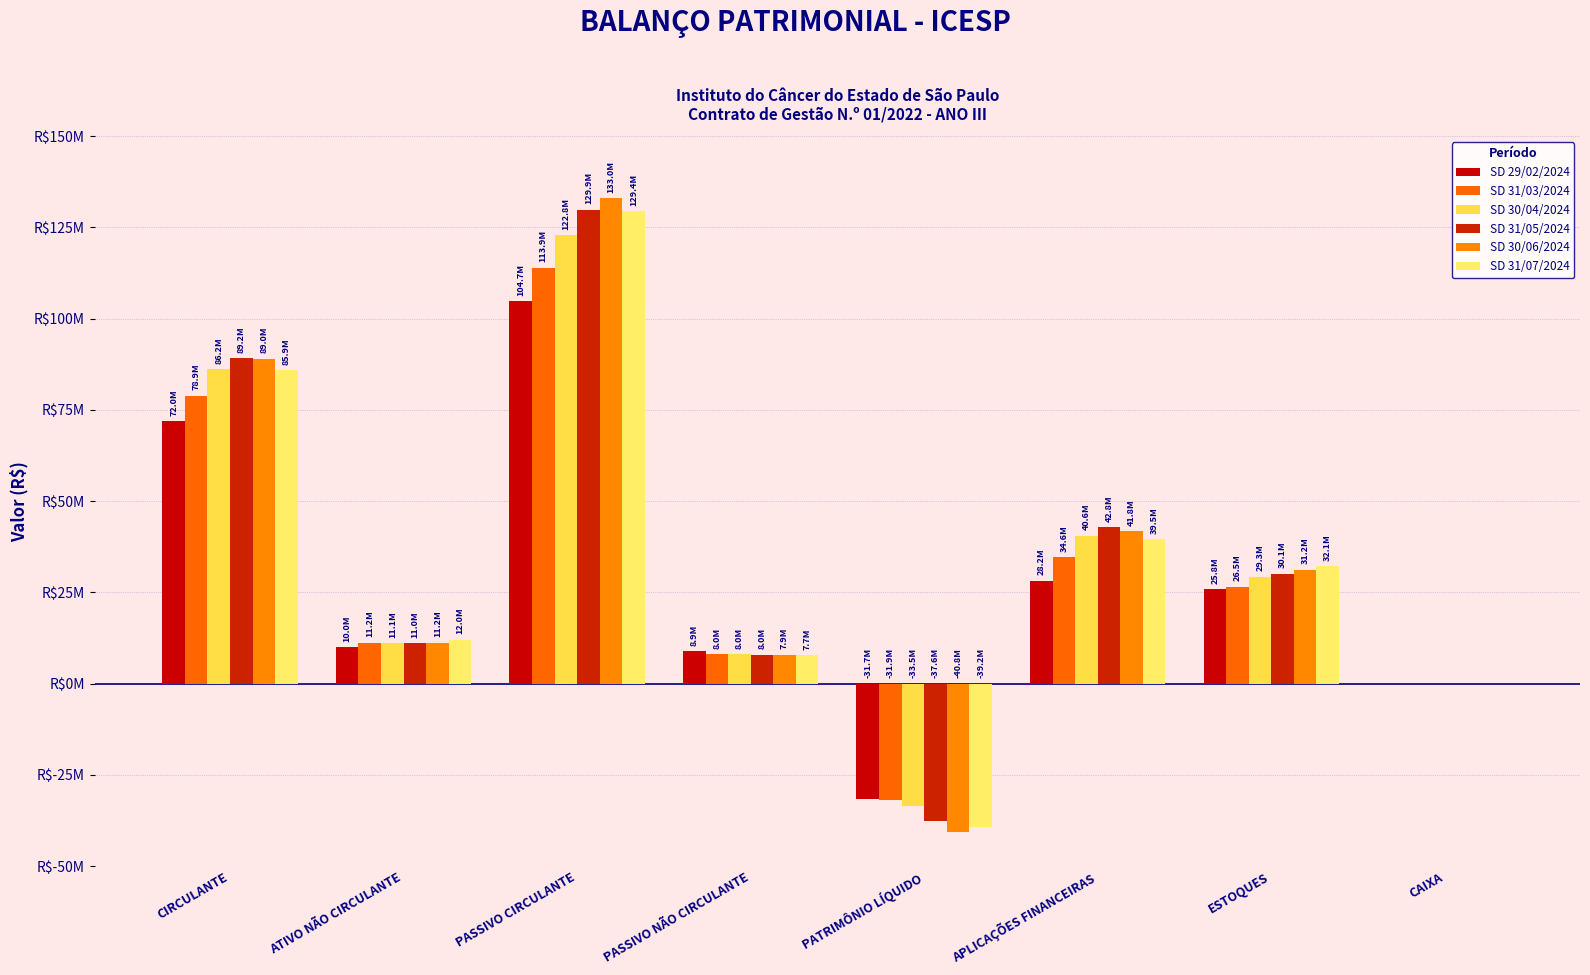

Rank the categories by SD 29/02/2024 value from lowest to highest.

PATRIMÔNIO LÍQUIDO, CAIXA, PASSIVO NÃO CIRCULANTE, ATIVO NÃO CIRCULANTE, ESTOQUES, APLICAÇÕES FINANCEIRAS, CIRCULANTE, PASSIVO CIRCULANTE